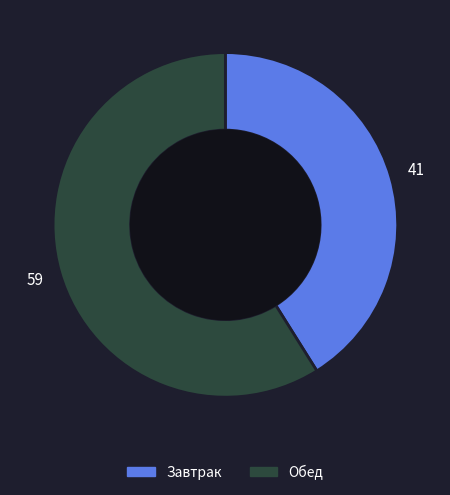

Which slice is the smallest?

Завтрак